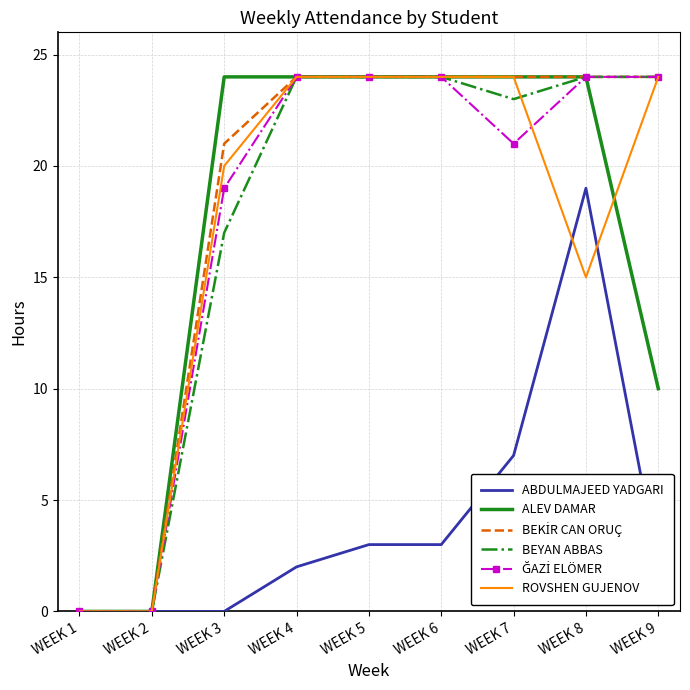

Where is ABDULMAJEED YADGARI nearest to the value 9?

WEEK 7